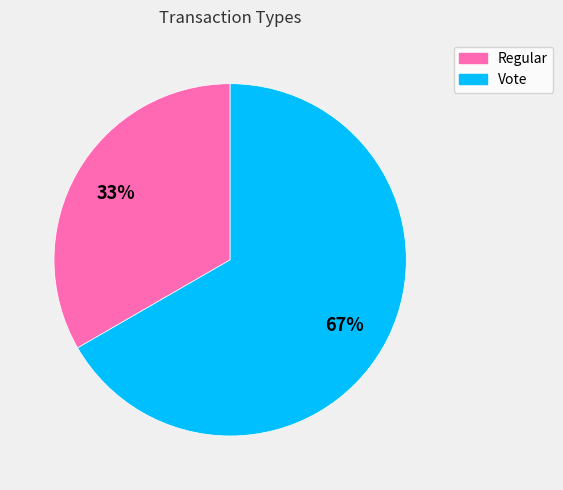

Does Regular represent more than half of the total?

No